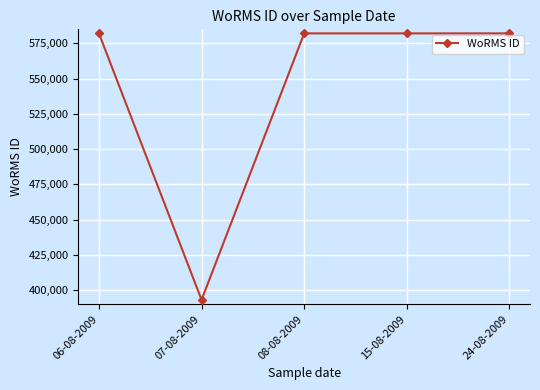

At which category does the data reach its first local valley?

07-08-2009